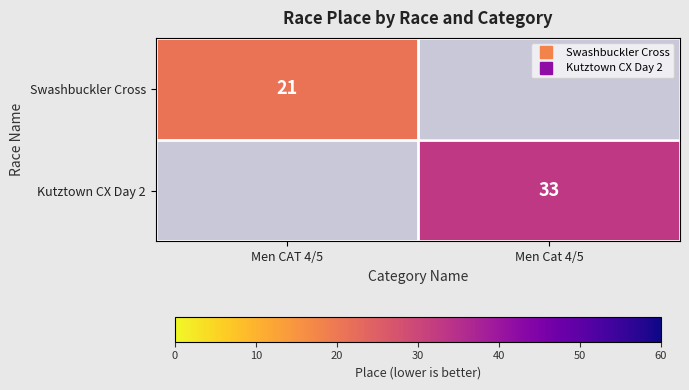

What is the greatest value displayed?

33.0